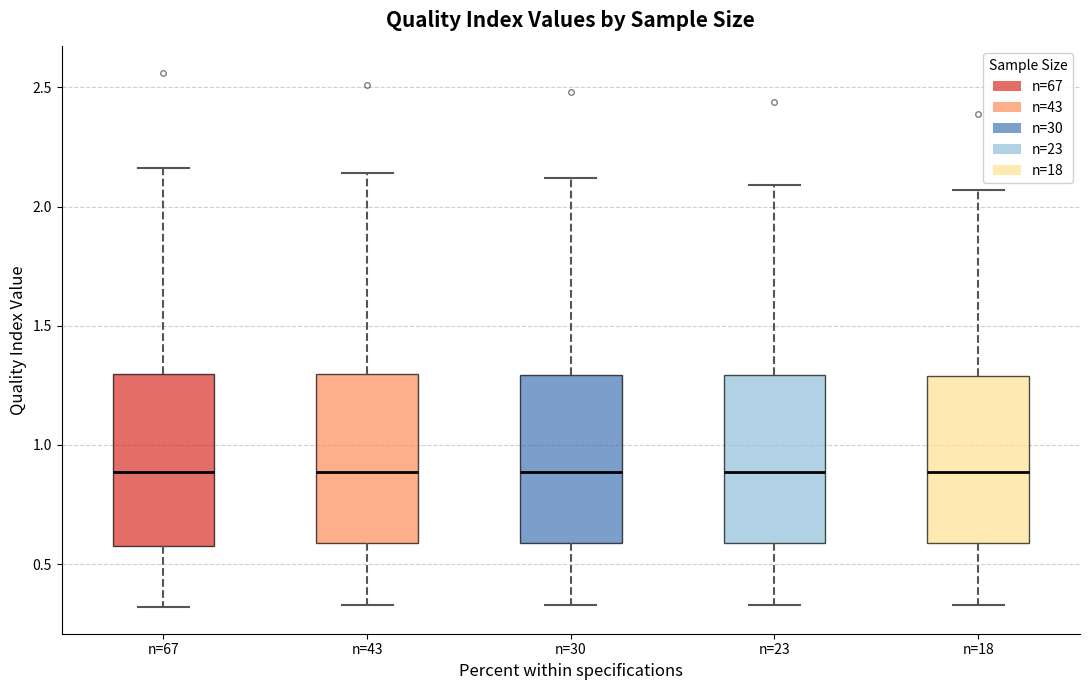

Reading left to right, read every box against the y-axis: the position of its median line, the range the box covers, and the ends of its whiskers. The values are not printed on the chart, so give them approximately, as read against the axis.

n=67: median 0.90, box 0.60 to 1.30, whiskers 0.30 to 2.15
n=43: median 0.90, box 0.60 to 1.30, whiskers 0.35 to 2.15
n=30: median 0.90, box 0.60 to 1.30, whiskers 0.35 to 2.10
n=23: median 0.90, box 0.60 to 1.30, whiskers 0.35 to 2.10
n=18: median 0.90, box 0.60 to 1.30, whiskers 0.35 to 2.05